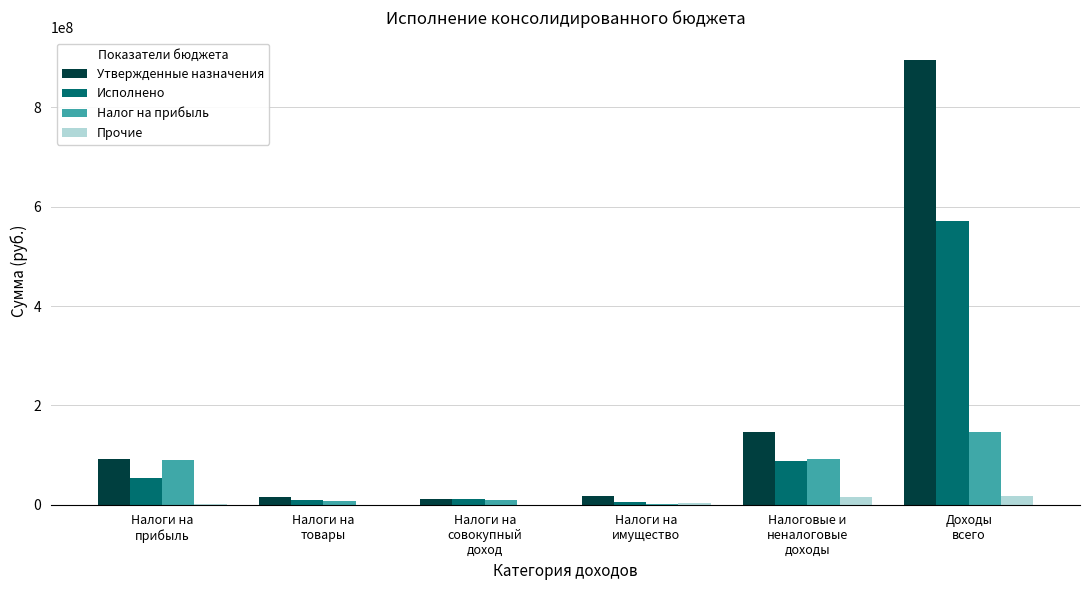

What is the maximum value for Налог на прибыль?

146633500.0